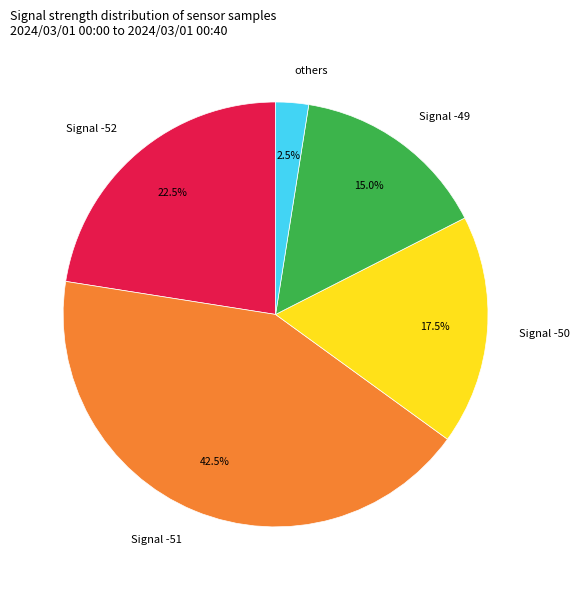

What is the smallest slice in the pie chart?

others